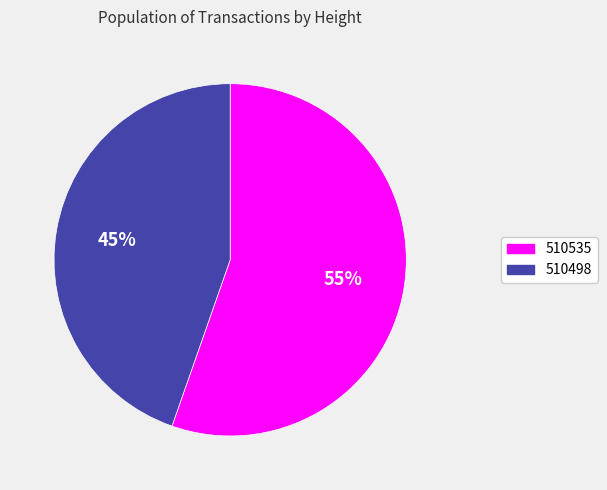

True or false: 510535 accounts for 55% of the total.

True